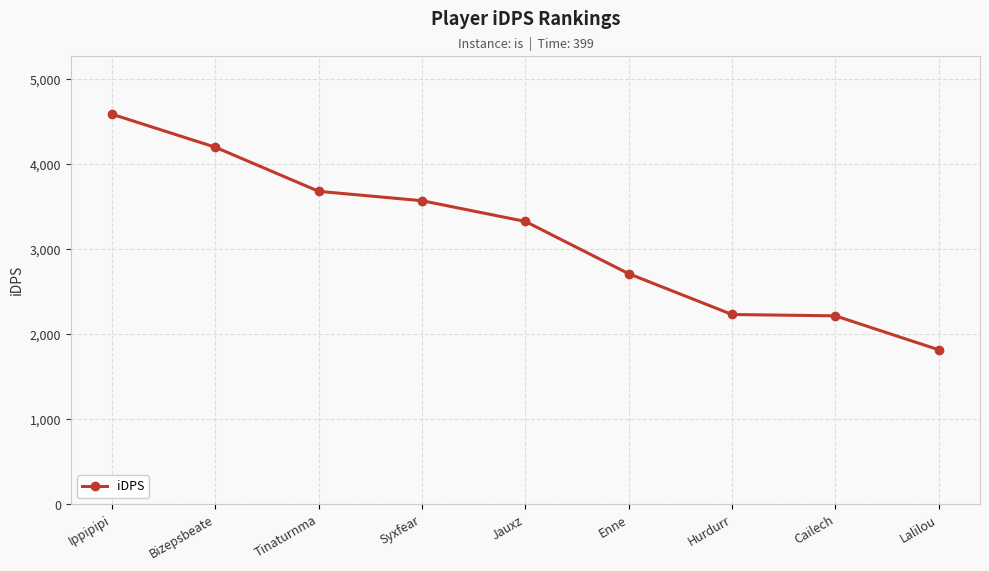

What is the difference between the maximum and minimum values?

2770.7